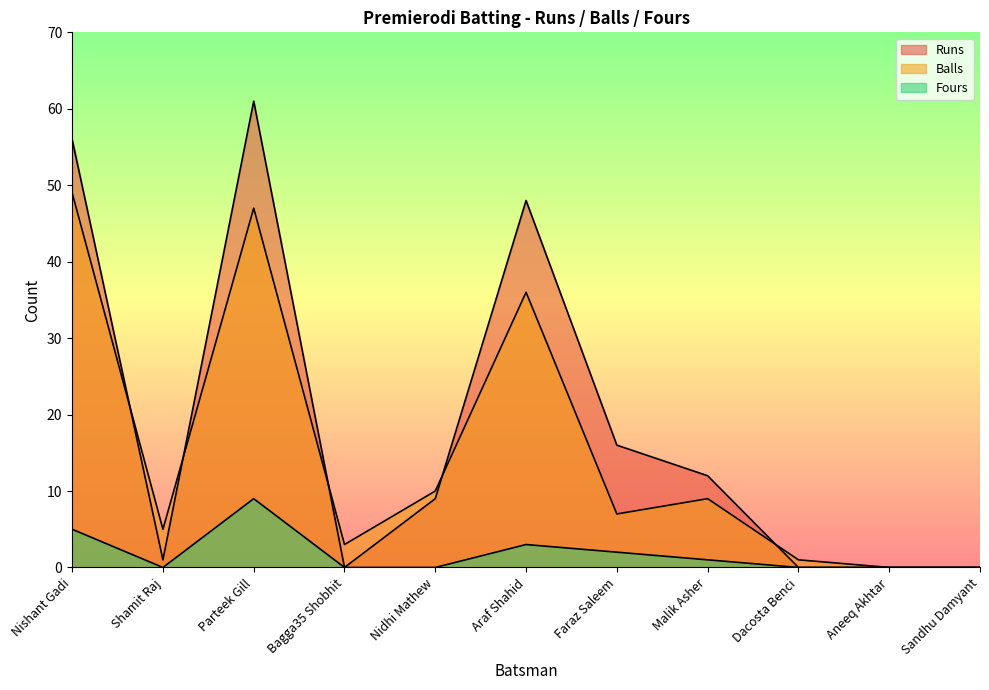

The value of Balls at Parteek Gill is 29. True or false?

False